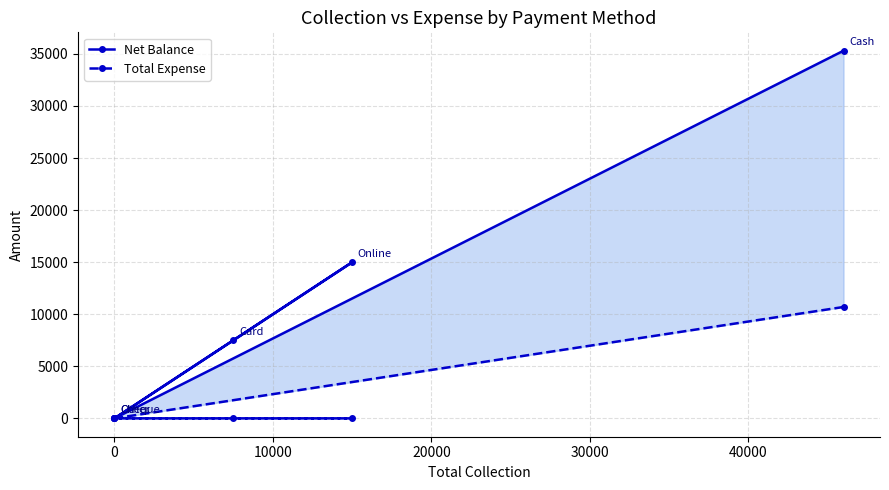

True or false: Net Balance and Total Expense intersect in this chart.

False